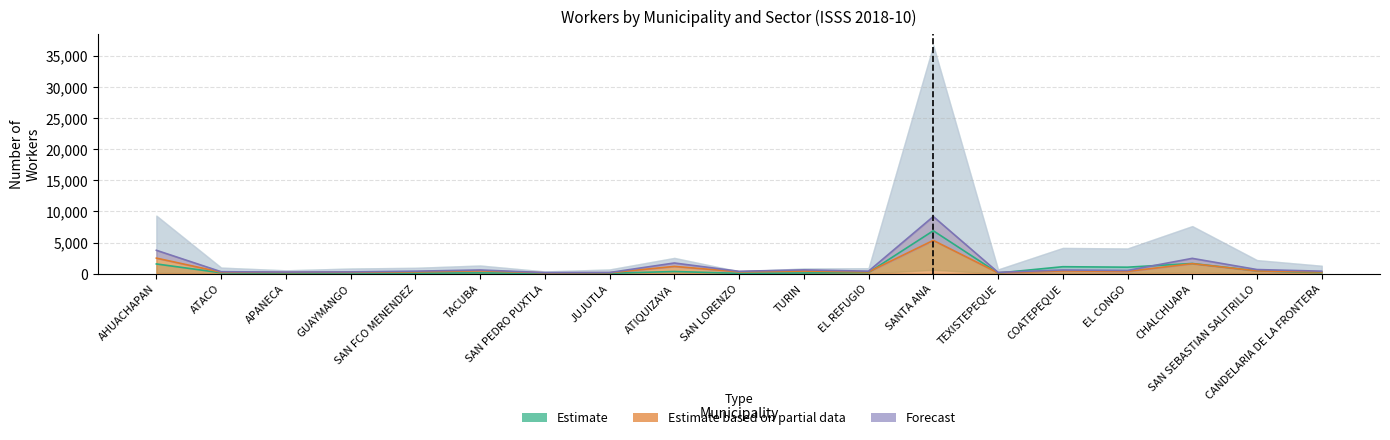

At which category does Comercio_Total reach its first local peak?

GUAYMANGO